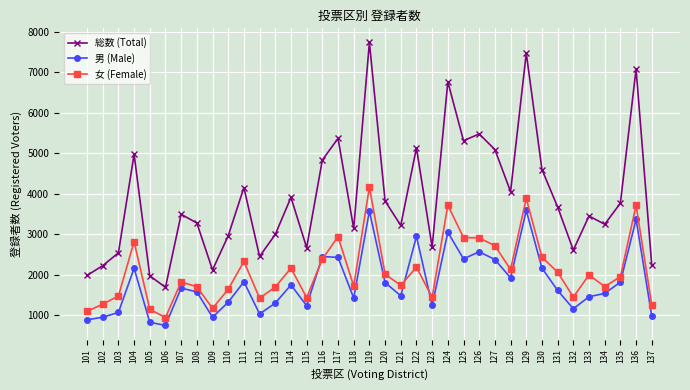

At which category does 女 (Female) reach its first local peak?

104